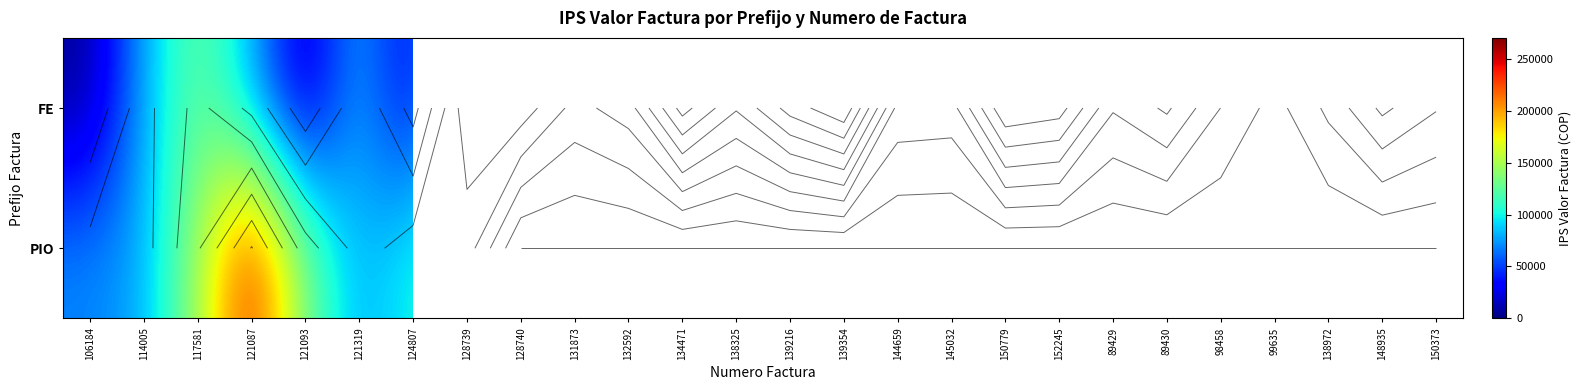

How many values in PIO are above zero?

8